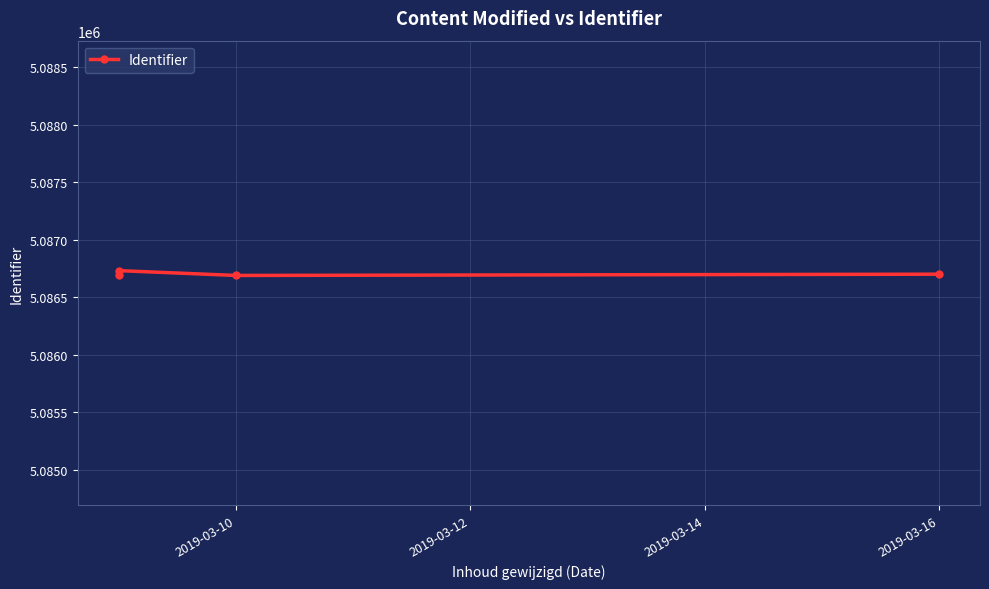

How many lines are shown in the chart?

1